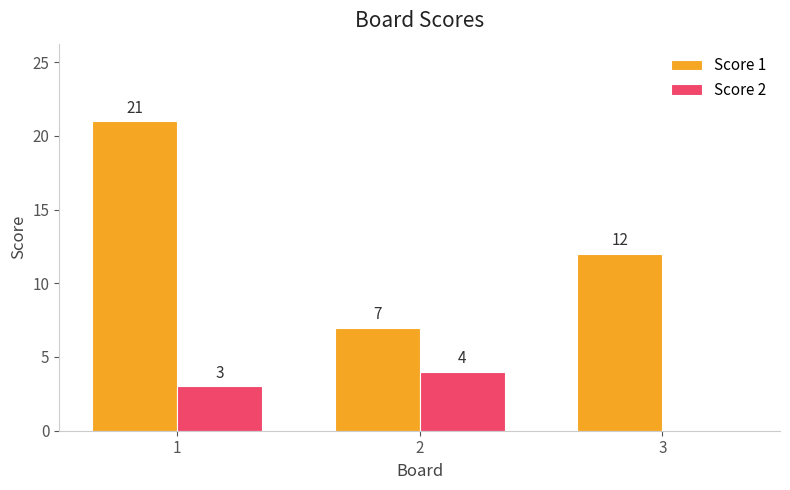

Count the number of data series in this chart.

2